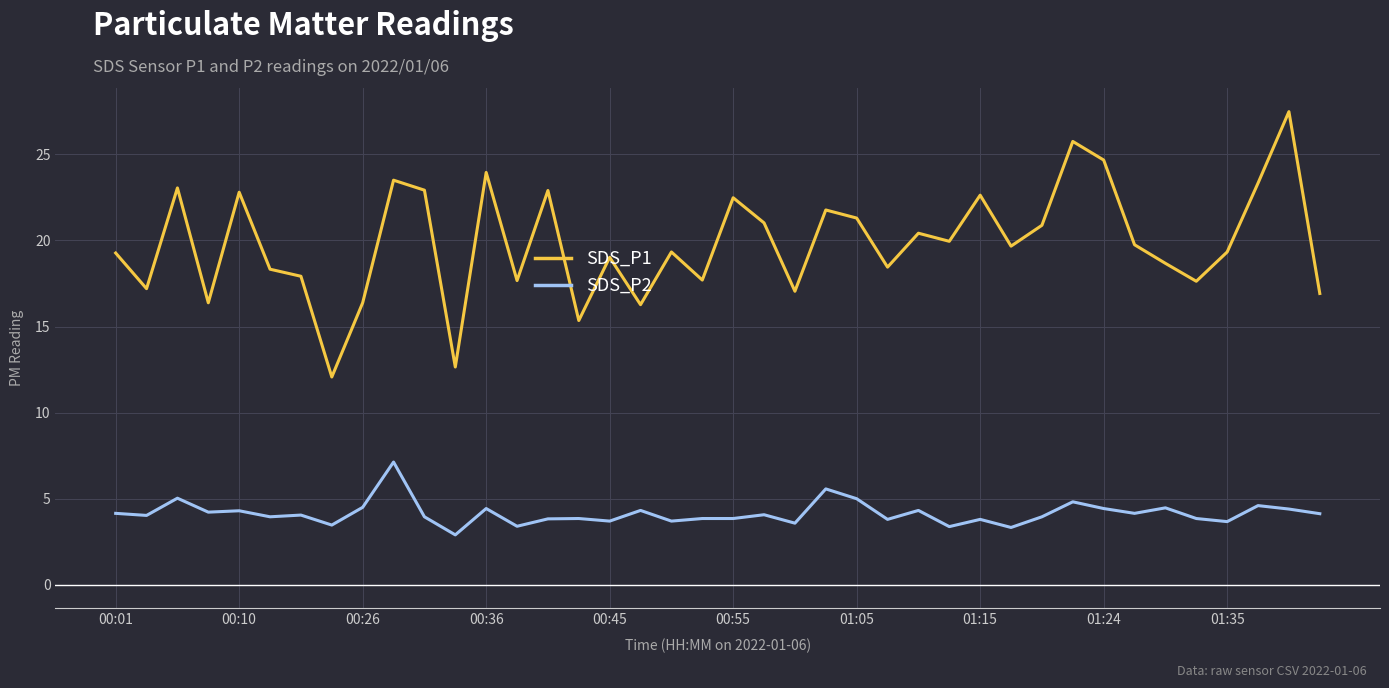

What is the lowest value of the SDS_P2 series?

2.9